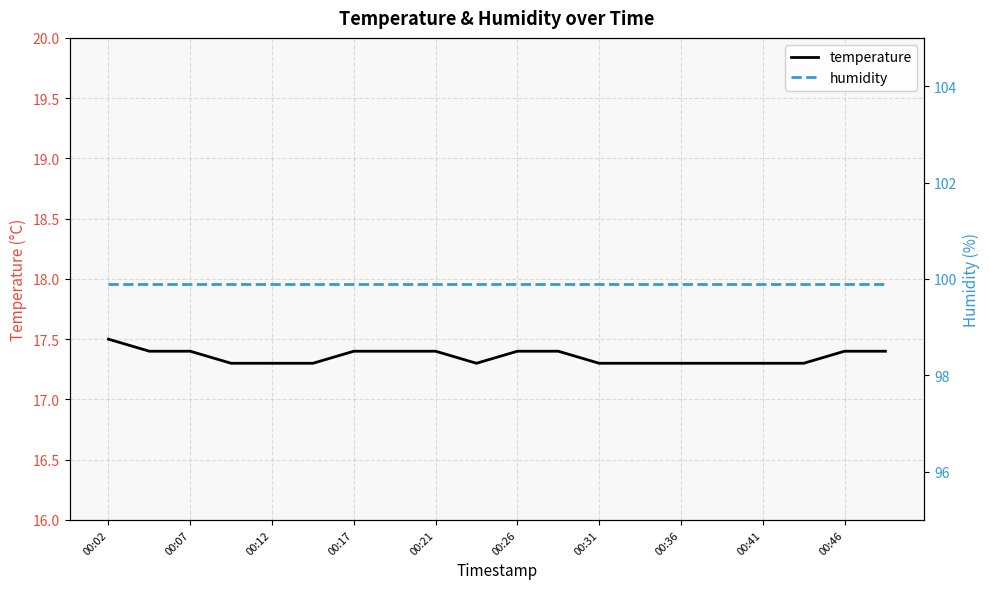

At which label does temperature reach its peak?

00:02